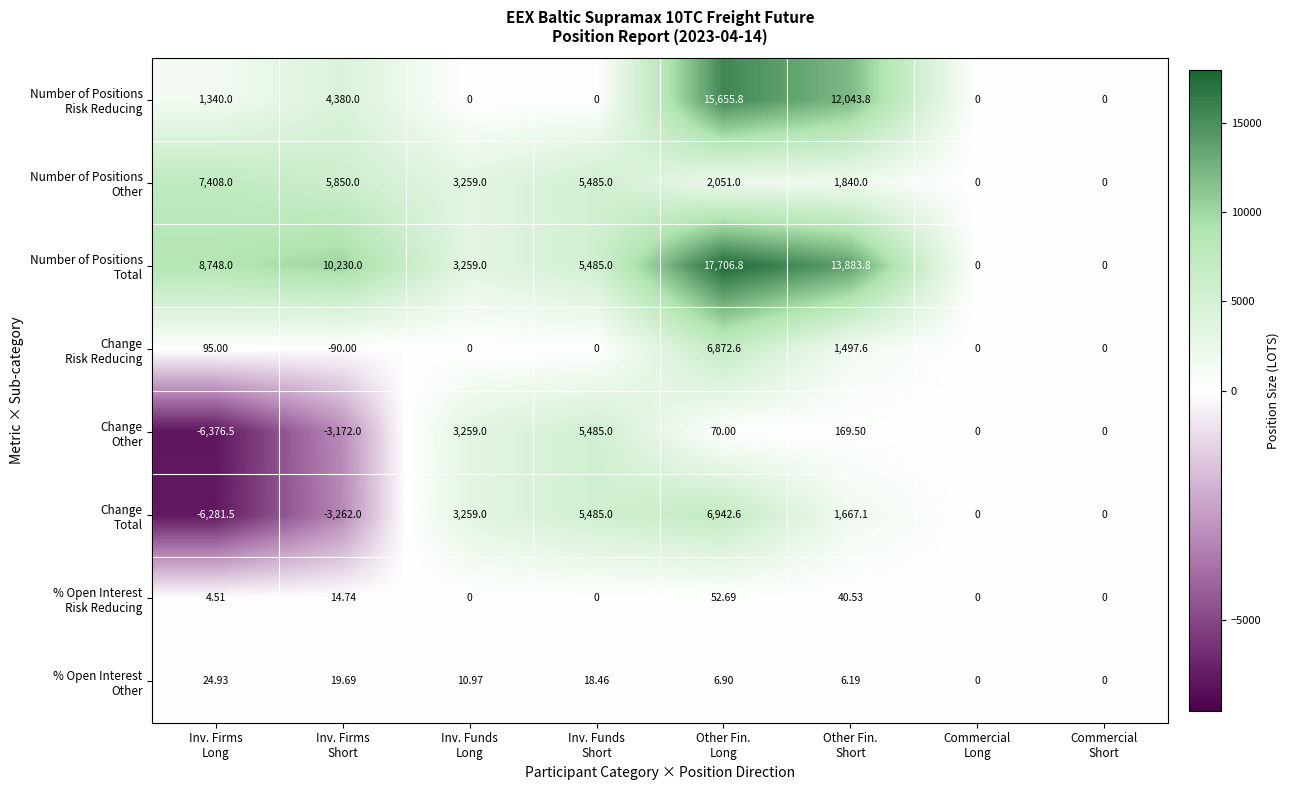

Count the number of data series in this chart.

8